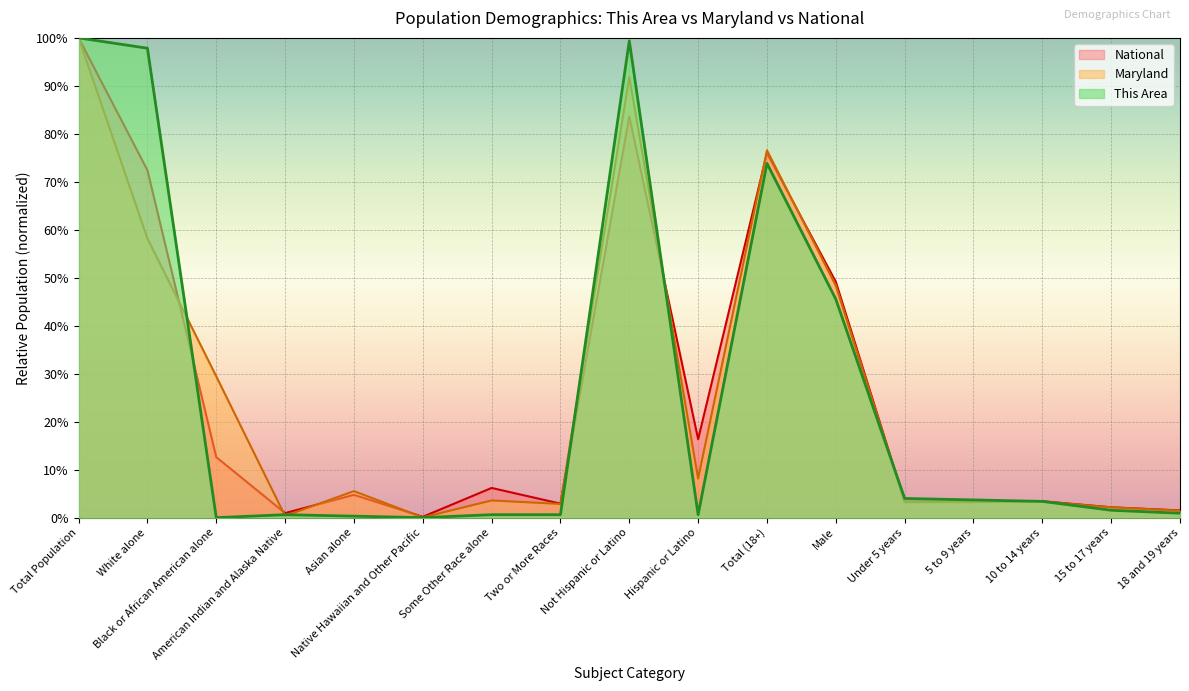

At which label does This Area reach its peak?

Total Population